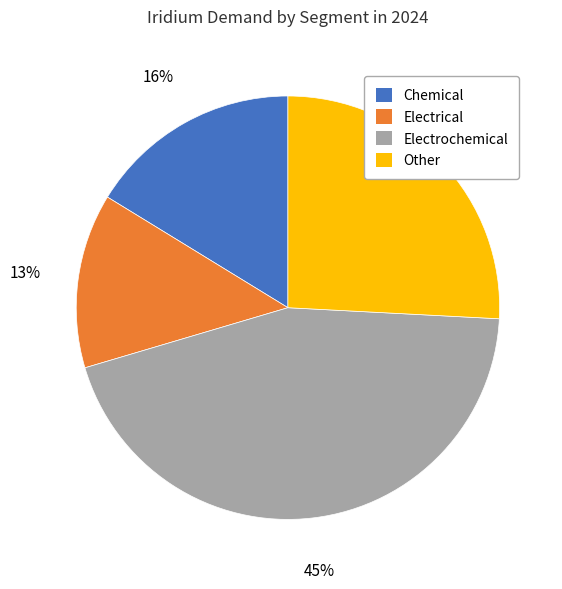

Combined, do Other and Chemical account for over 50%?

No